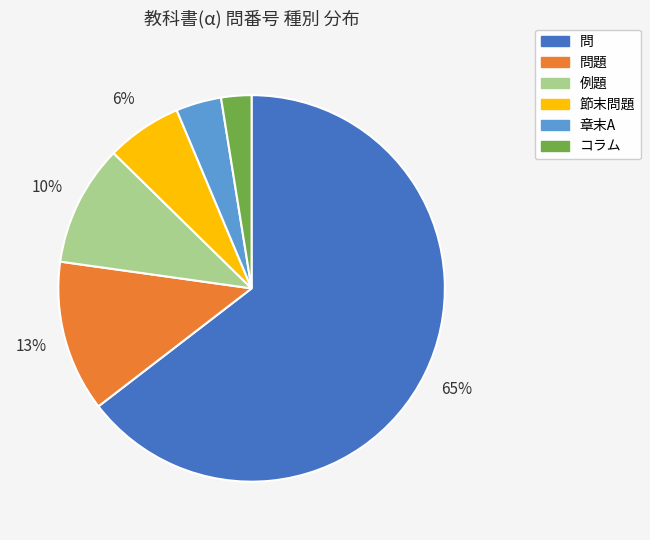

To the nearest percent, what is the average slice percentage?

17%